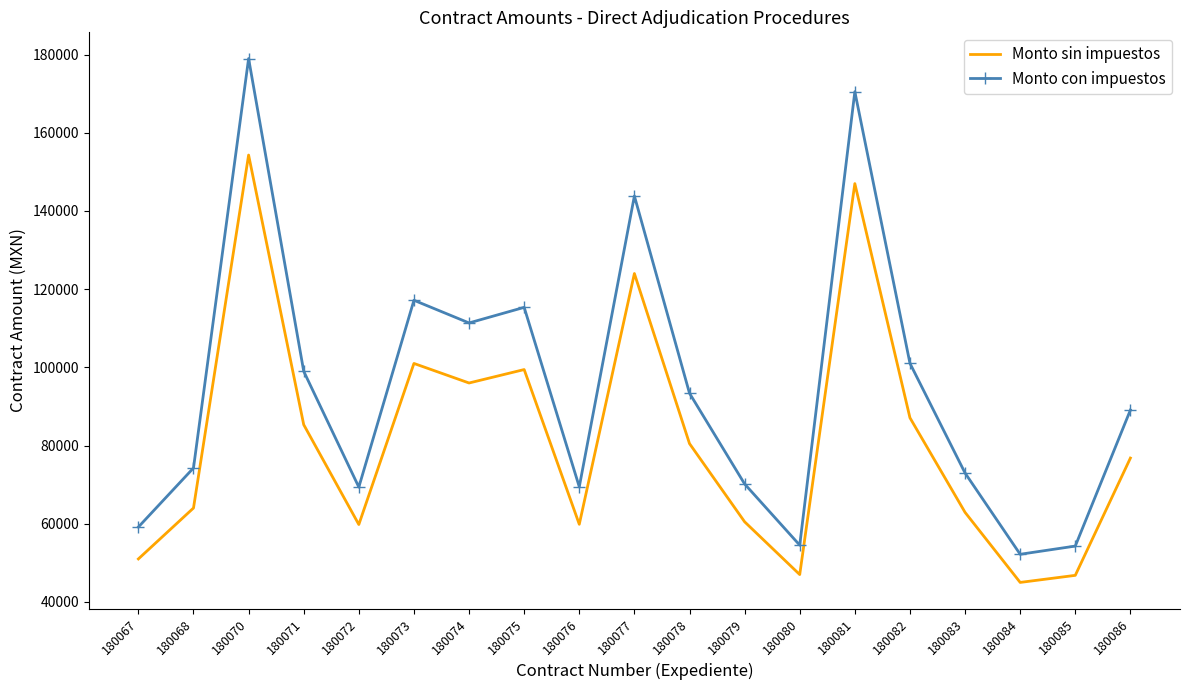

How many values in the Monto sin impuestos series are below 76800?

9